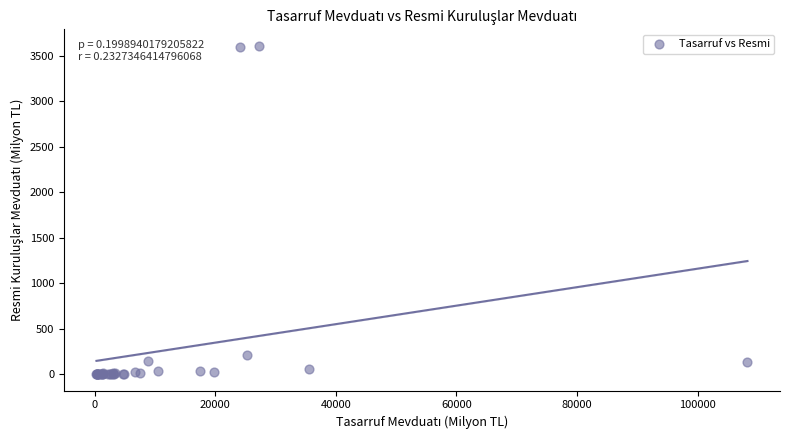

What Y value in the scatter plot is closest to 1804?

215.7